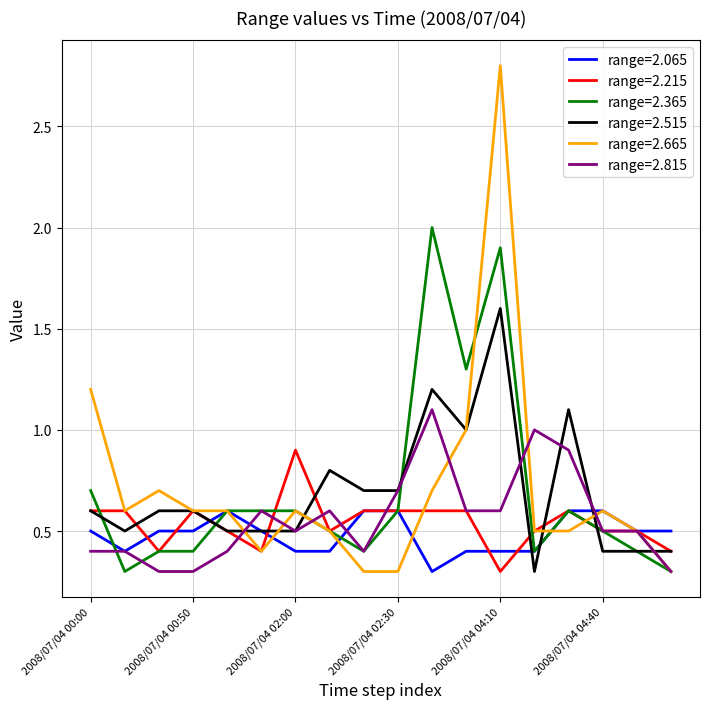

What is the maximum value shown in the chart?

2.8